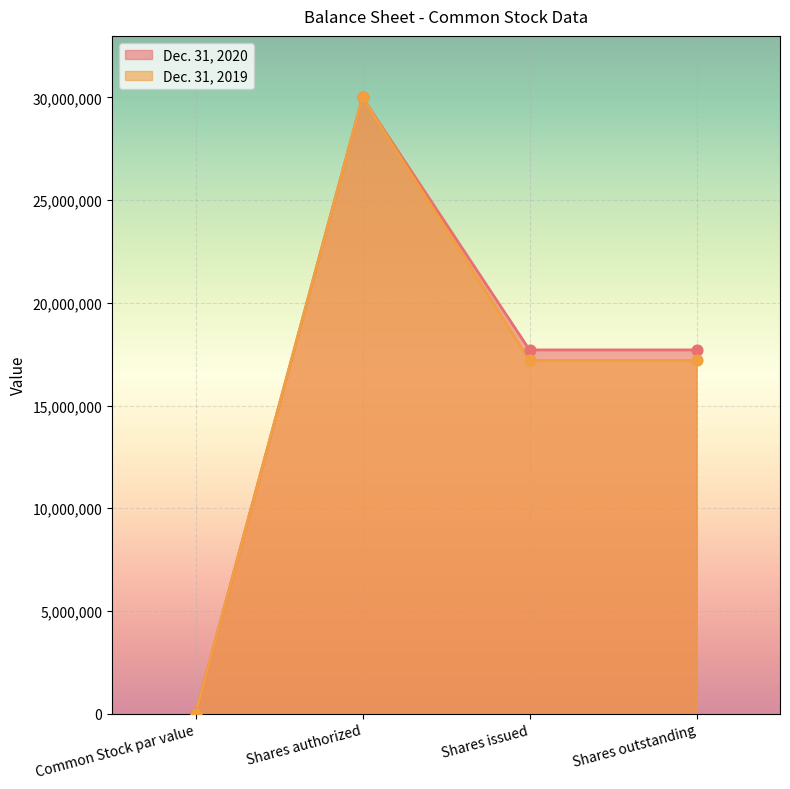

At how many categories does at least one series exceed 6457314?

3